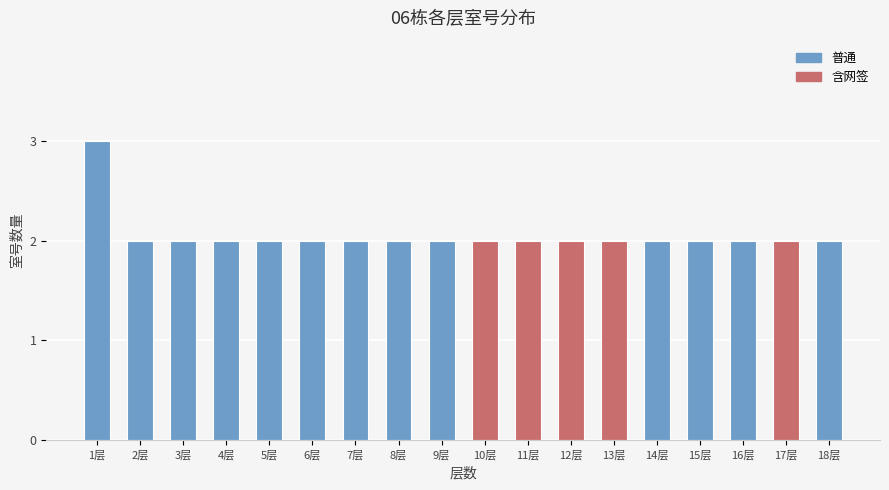

The chart shows a value of 1 at 16层. True or false?

False